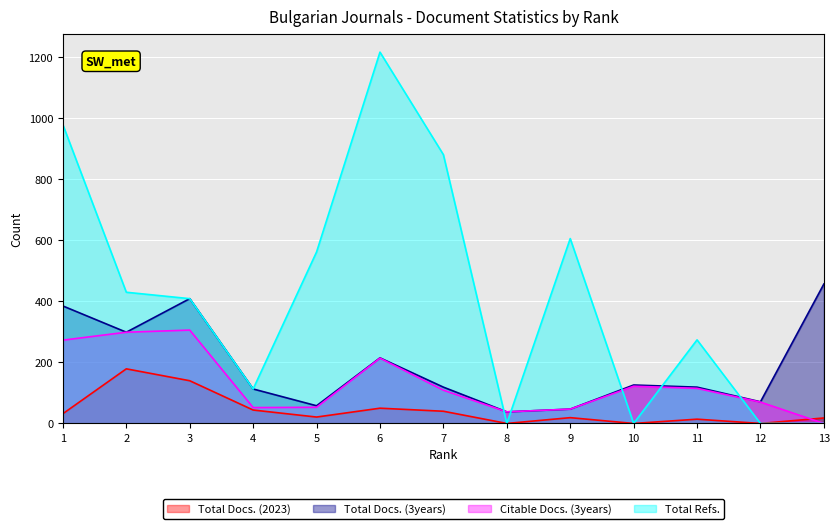

The value of Total Refs. at 12 is 0. True or false?

True